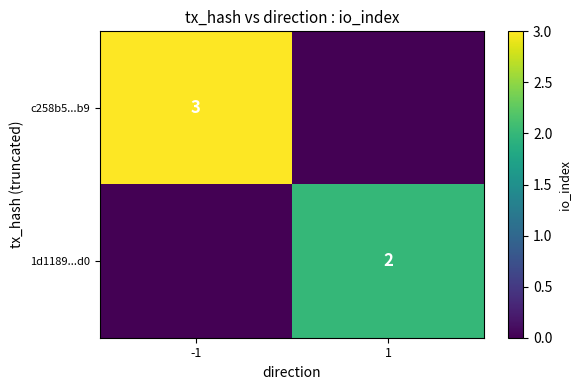

How many series are shown in this chart?

2